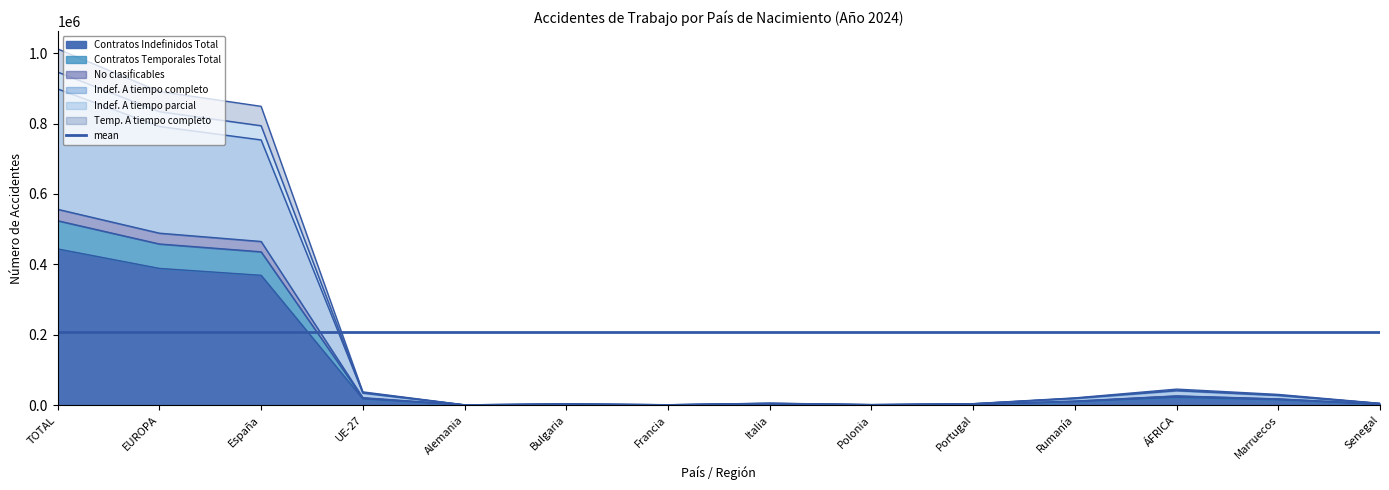

Reading left to right, list all the values displayed in this chart.

Contratos Indefinidos Total: 443733	388385	368761	17428	284	1641	395	2472	605	1752	9573	21757	14749	2347
Contratos Temporales Total: 523881	457780	435571	19755	323	1848	489	2859	665	2021	10692	25486	17056	2795
No clasificables: 946411	833894	793902	35534	584	3286	846	5031	1215	3708	19448	42089	28255	4498
Indef. A tiempo completo: 898491	791877	753629	34025	548	3160	804	4685	1146	3563	18781	40933	27448	4420
Indef. A tiempo parcial: 1012303	891169	849002	37499	618	3460	925	5353	1261	3929	20412	45319	30239	4912
Temp. A tiempo completo: 556385	488505	464903	20978	367	1931	537	3065	705	2113	11329	25975	17463	2816